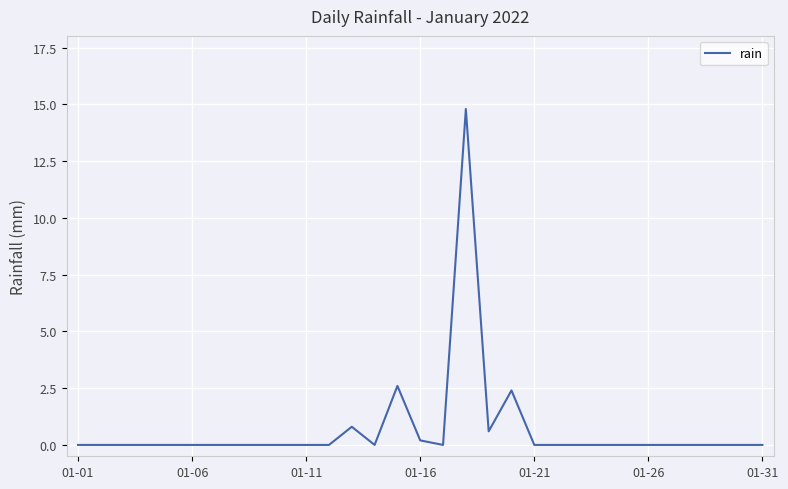

What is the greatest value displayed?

14.8